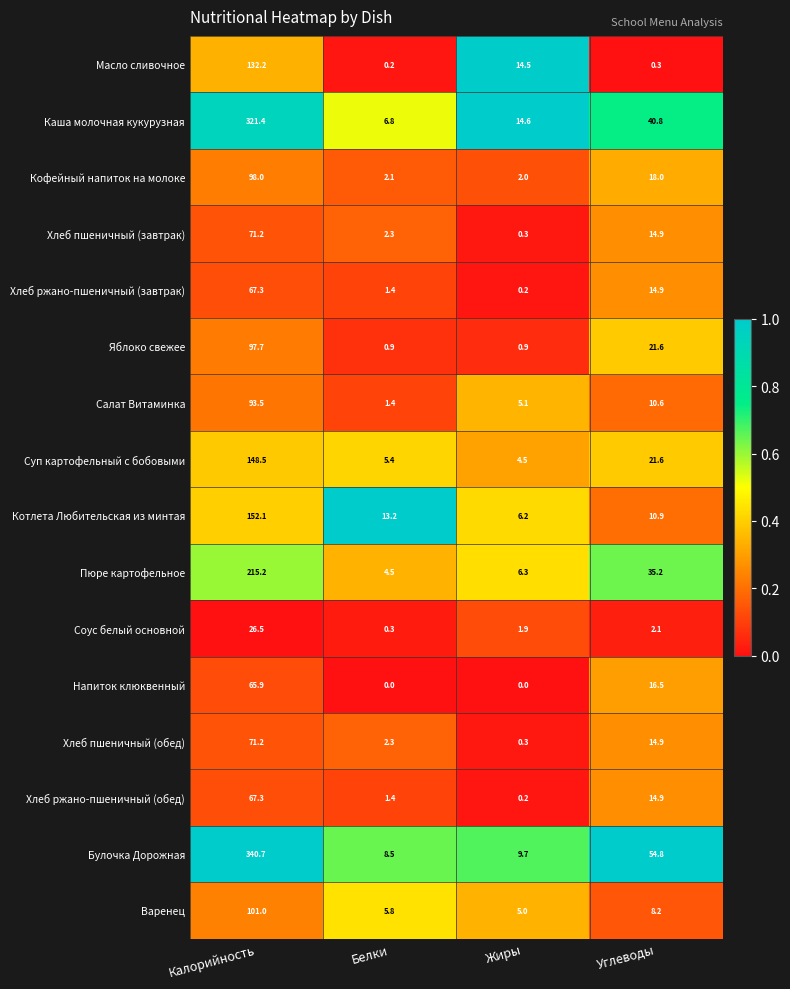

List the labels in order of Хлеб ржано-пшеничный (обед) value, smallest first.

Жиры, Белки, Углеводы, Калорийность